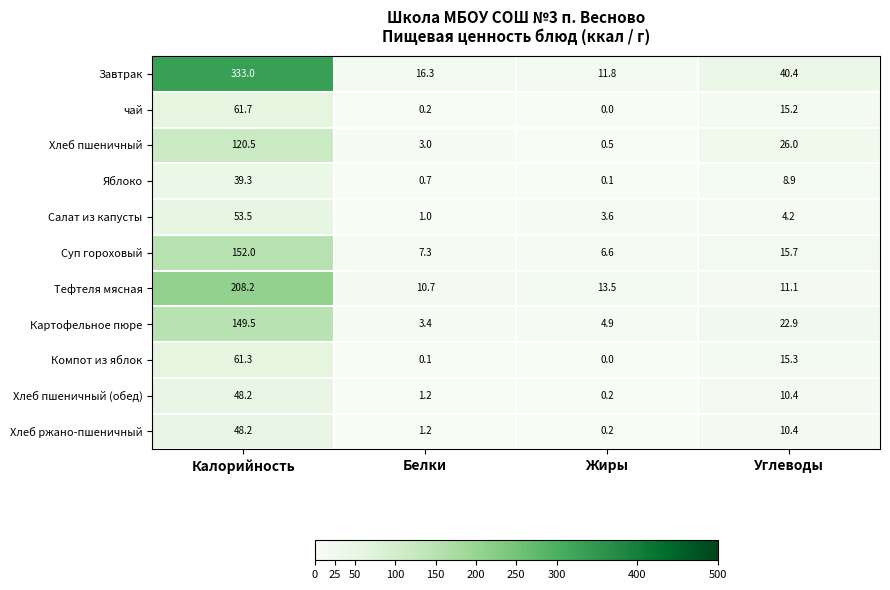

At which category does the chart reach its peak across all series?

Калорийность